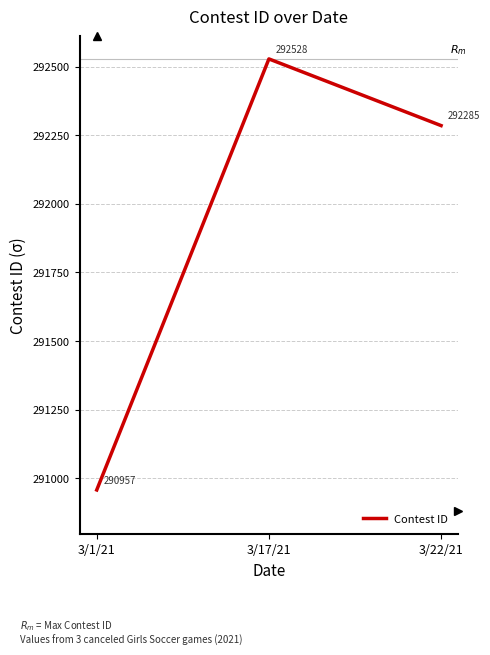

Reading left to right, list all the values displayed in this chart.

290957	292528	292285